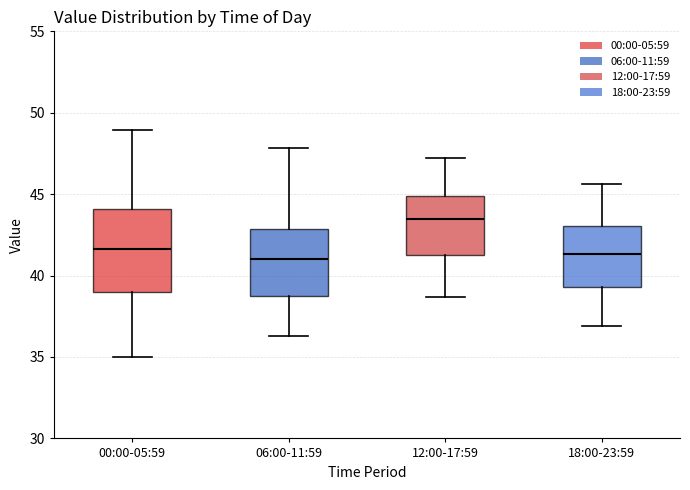

Reading left to right, read every box against the y-axis: the position of its median line, the range the box covers, and the ends of its whiskers. The values are not printed on the chart, so give them approximately, as read against the axis.

00:00-05:59: median 41.5, box 39.0 to 44.0, whiskers 35.0 to 49.0
06:00-11:59: median 41.0, box 39.0 to 43.0, whiskers 36.5 to 48.0
12:00-17:59: median 43.5, box 41.5 to 45.0, whiskers 38.5 to 47.0
18:00-23:59: median 41.5, box 39.5 to 43.0, whiskers 37.0 to 45.5